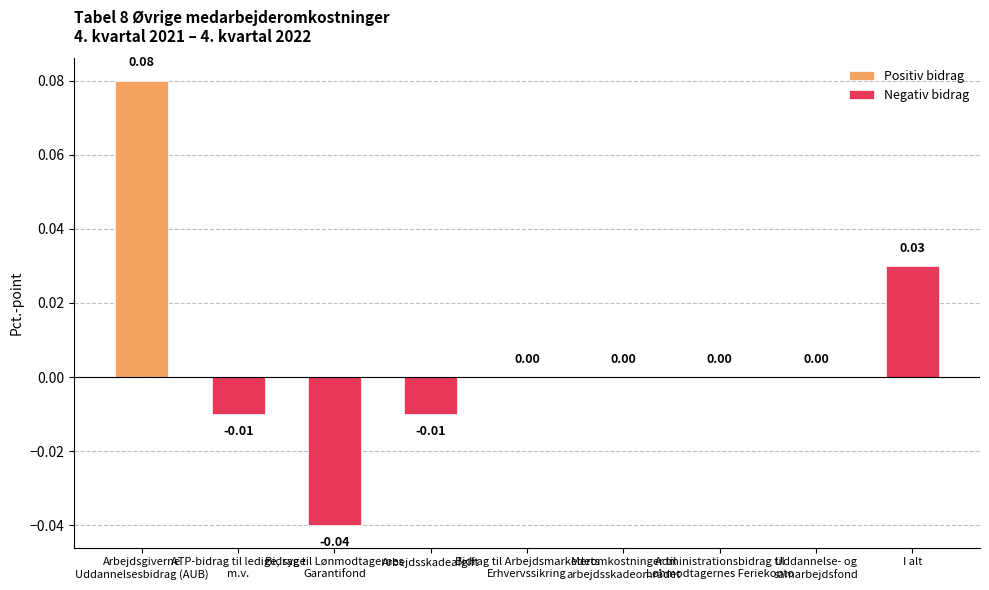

How many Negativ bidrag values are between 0 and 1?

6